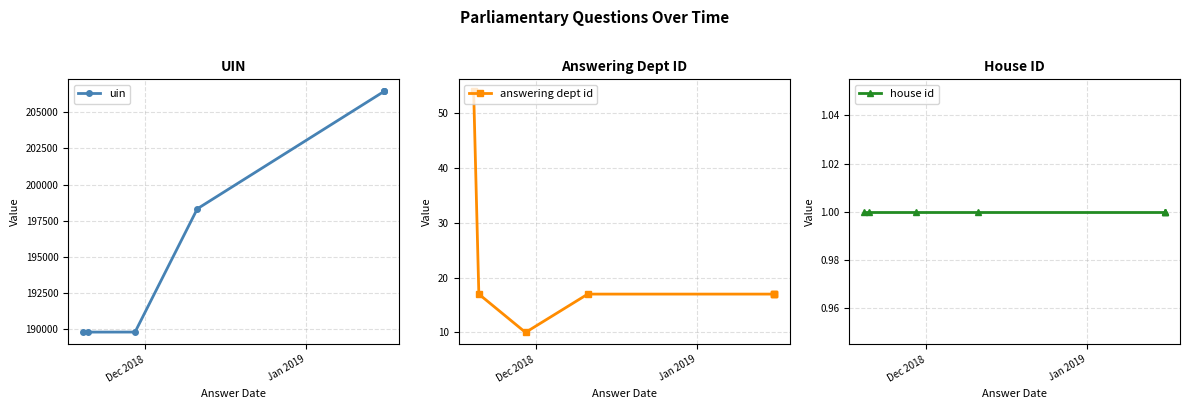

What are all the series names shown in the legend?

uin, answering dept id, house id